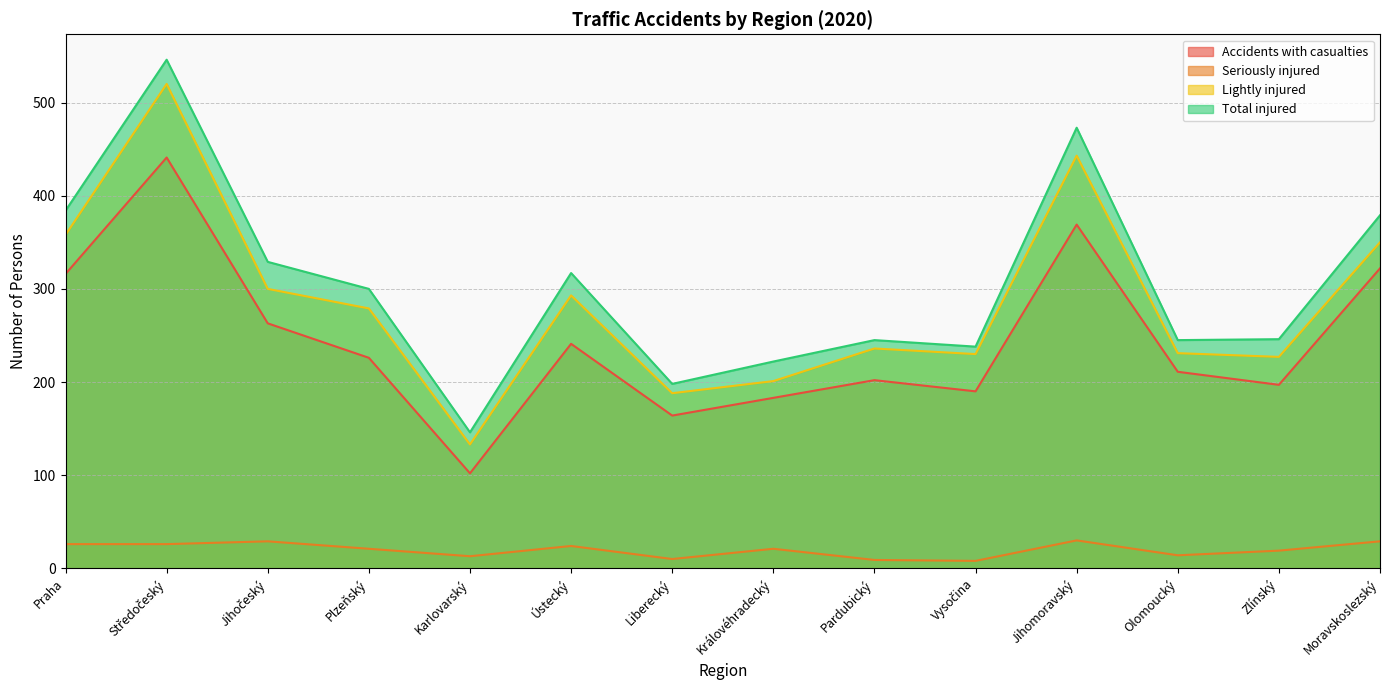

Is it true that Lightly injured equals 196 at Středočeský?

False